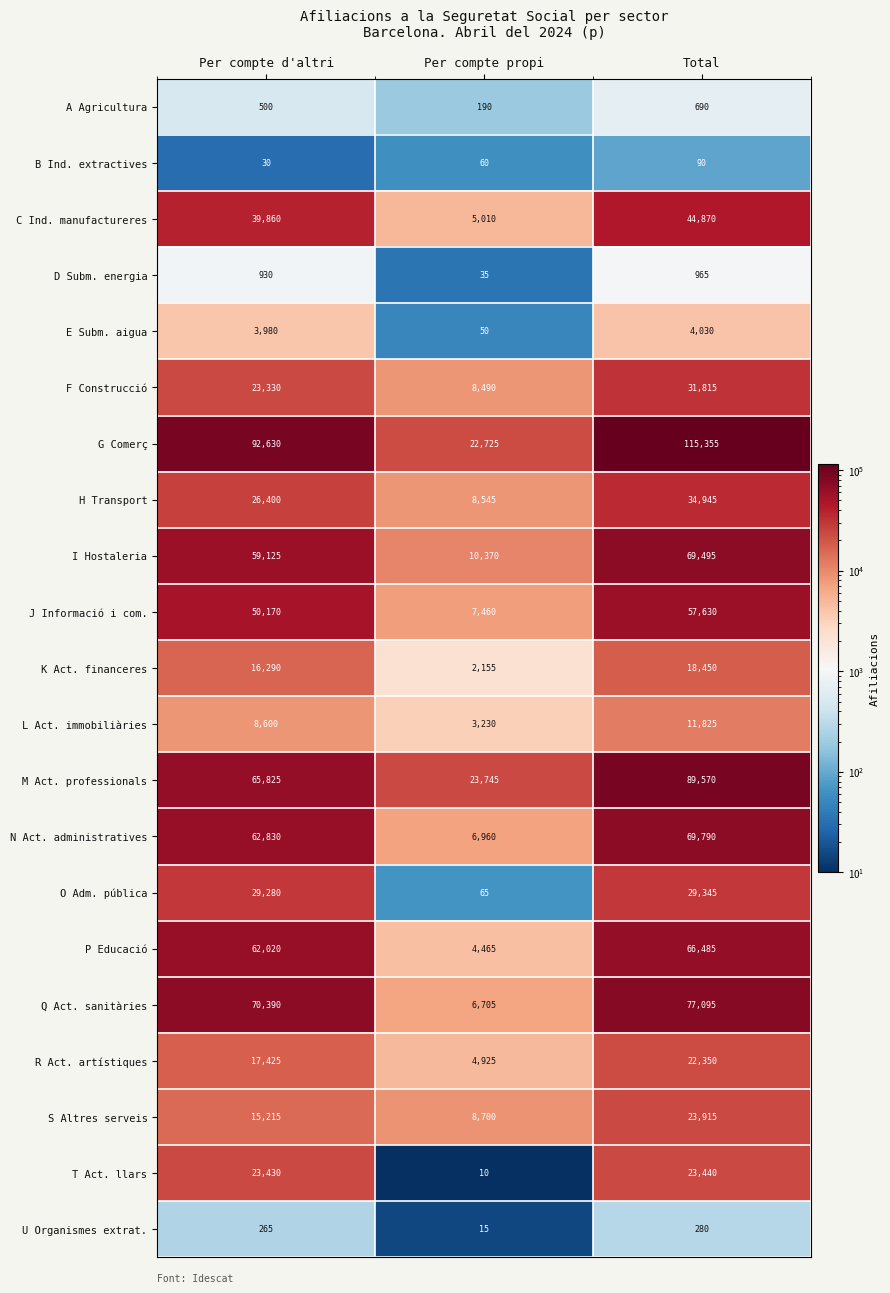

Is it true that F Construcció equals 23330 at Per compte d'altri?

True